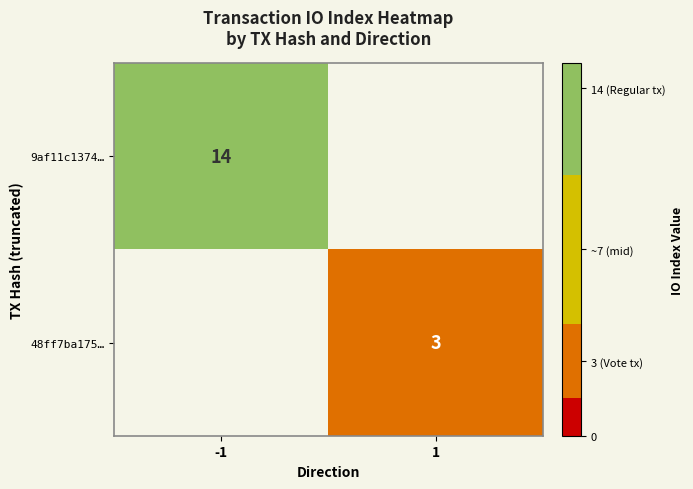

At how many categories does at least one series exceed 3?

1